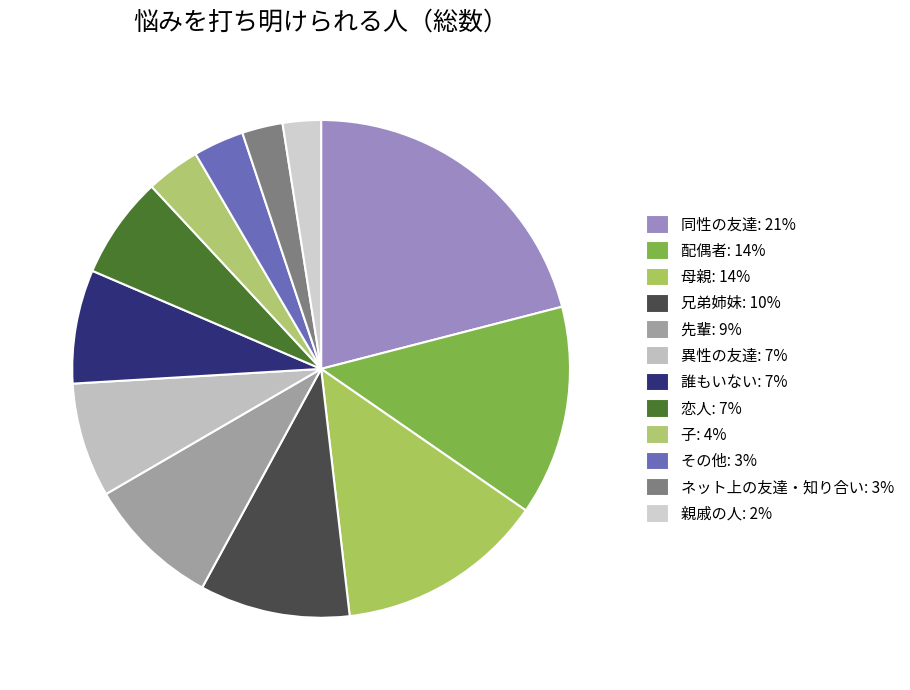

Count the number of slices in the pie.

12